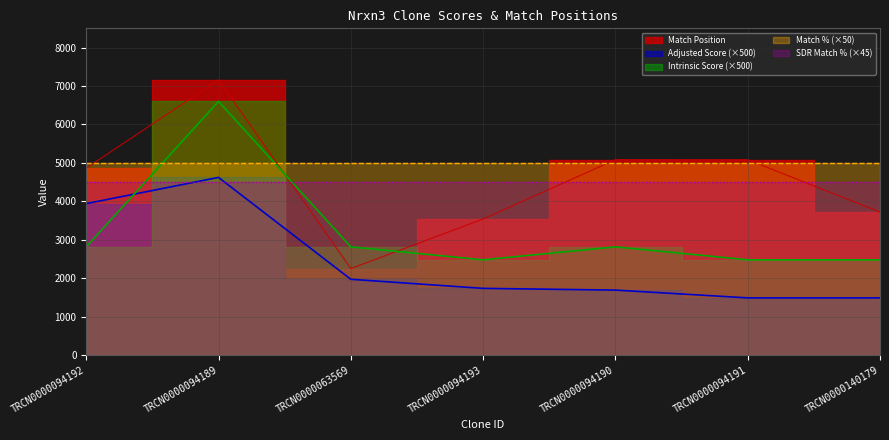

What value does the Adjusted Score series have at TRCN0000140179?

1485.0